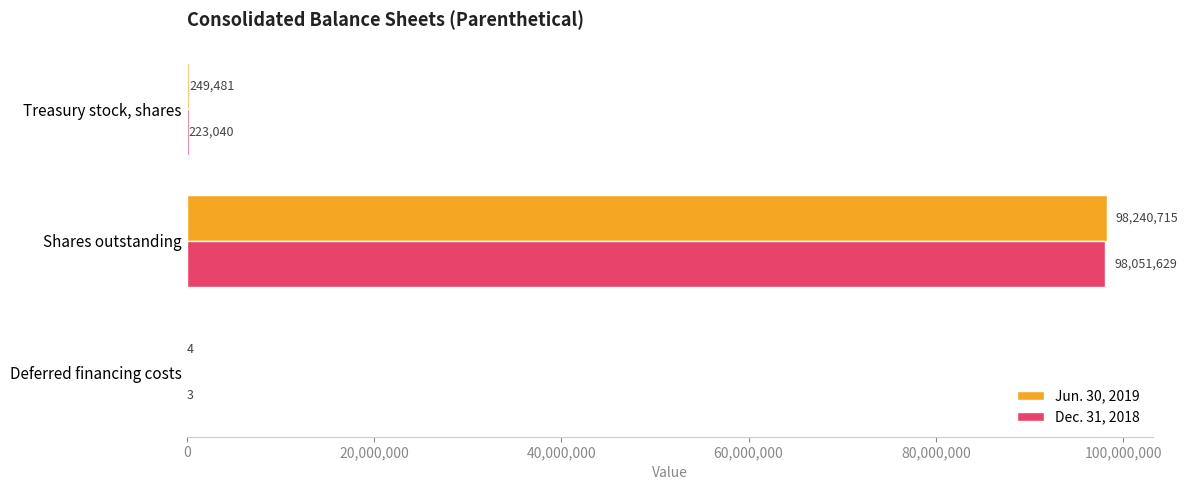

At which label does Dec. 31, 2018 reach its peak?

Shares outstanding